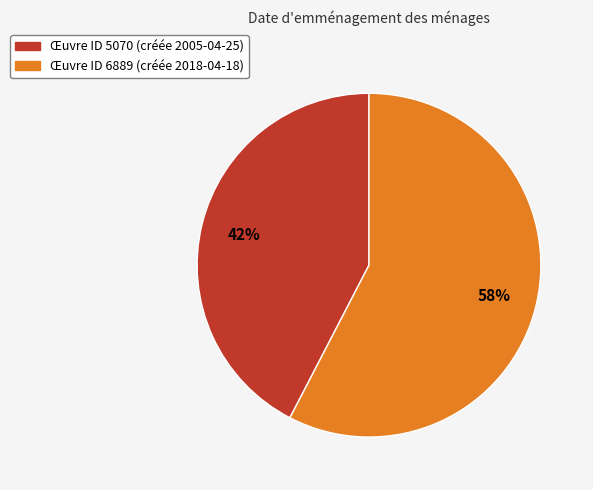

To the nearest percent, what is the average slice percentage?

50%